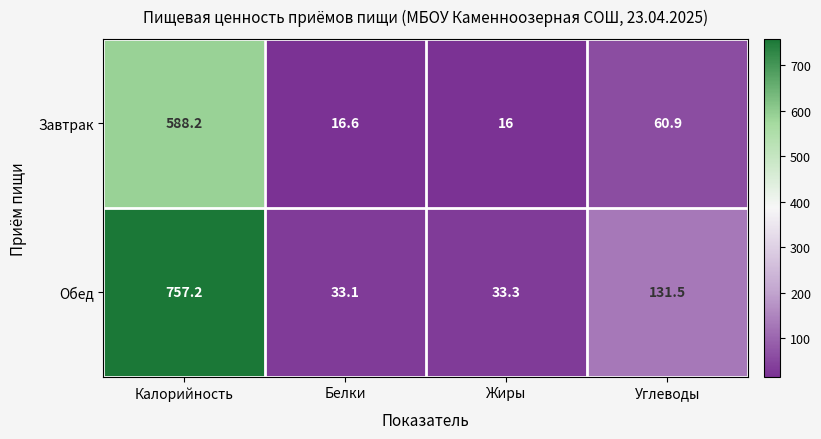

How many data points does each series have?

4